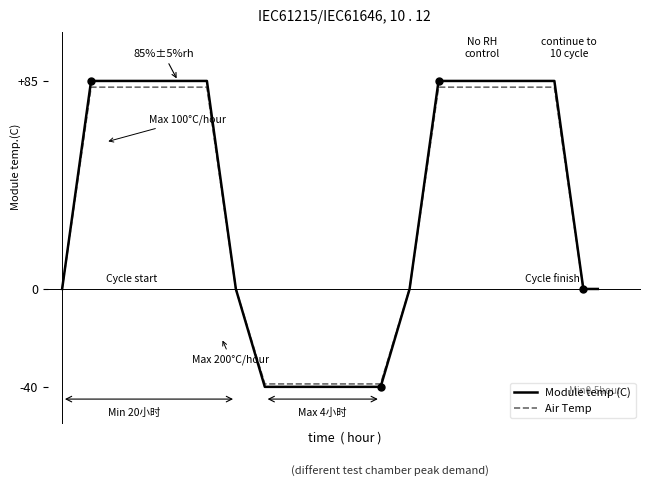

Reading left to right, list all the values displayed in this chart.

Module temp (C): 0.0	85.0	85.0	0.0	-40.0	-40.0	0.0	85.0	85.0	0.0	0.0
Air Temp: 0.0	82.5	82.5	0.0	-38.8	-38.8	0.0	82.5	82.5	0.0	0.0